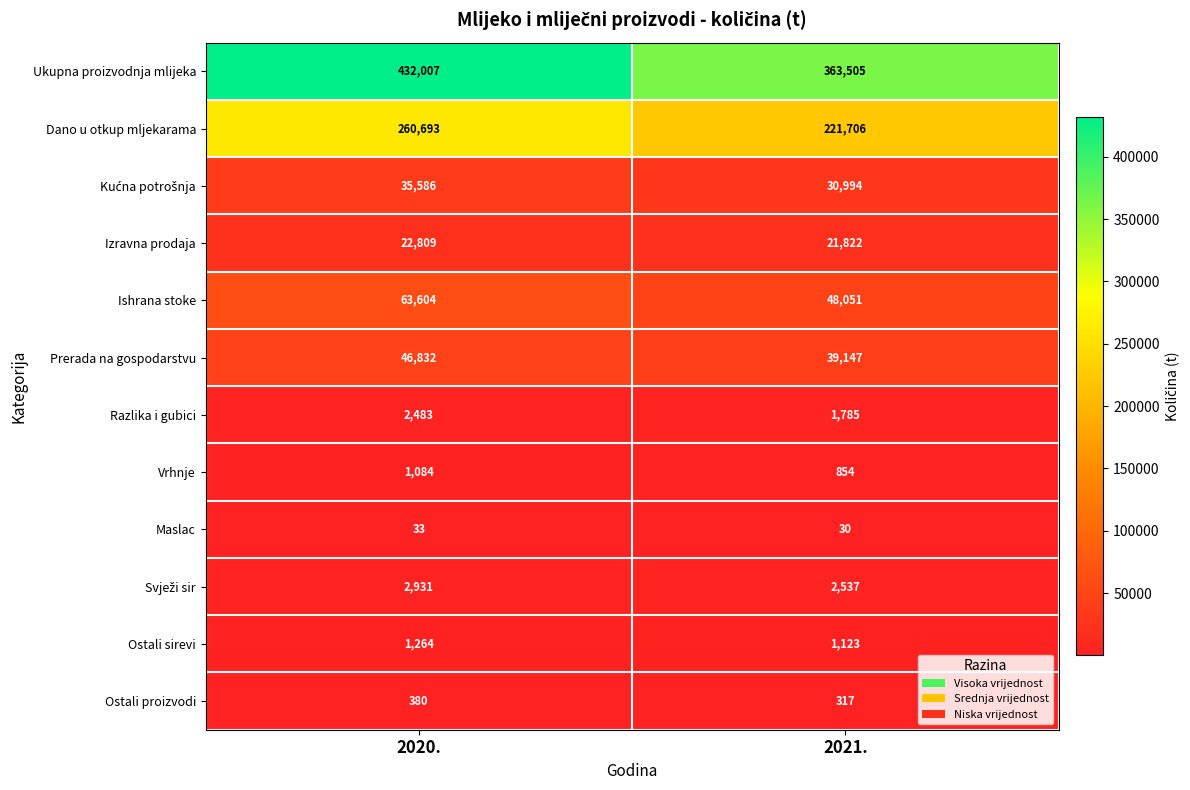

What is the average value of the Dano u otkup mljekarama series?

241200